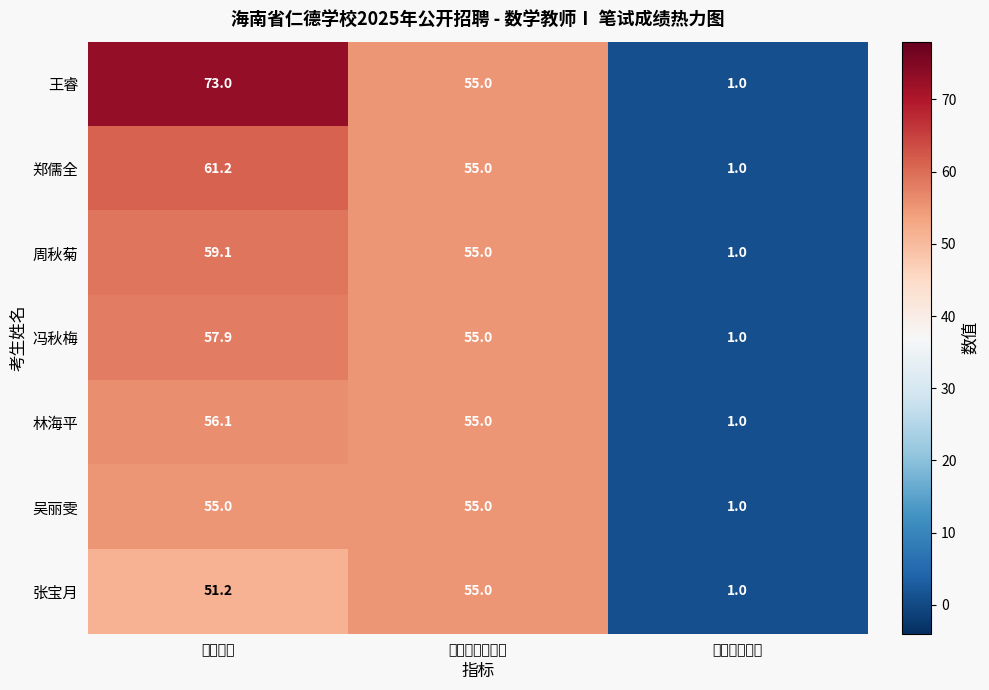

Reading left to right, extract all data points from this chart.

王睿: 73.0	55.0	1.0
郑儒全: 61.2	55.0	1.0
周秋菊: 59.1	55.0	1.0
冯秋梅: 57.9	55.0	1.0
林海平: 56.1	55.0	1.0
吴丽雯: 55.0	55.0	1.0
张宝月: 51.2	55.0	1.0